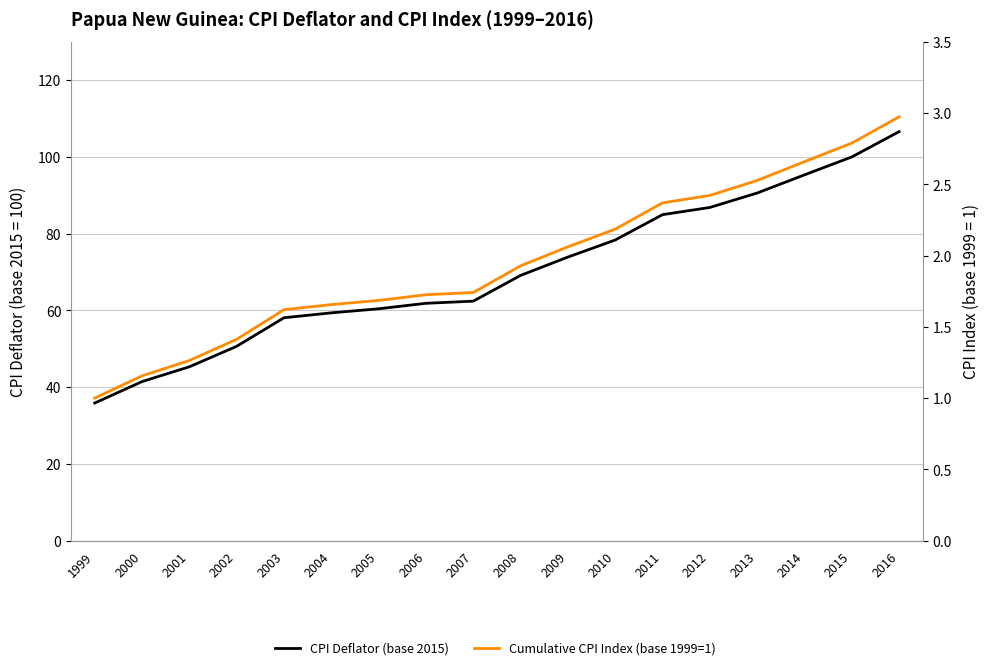

Which category has the lowest value in the Cumulative CPI Index (base 1999=1) series?

1999